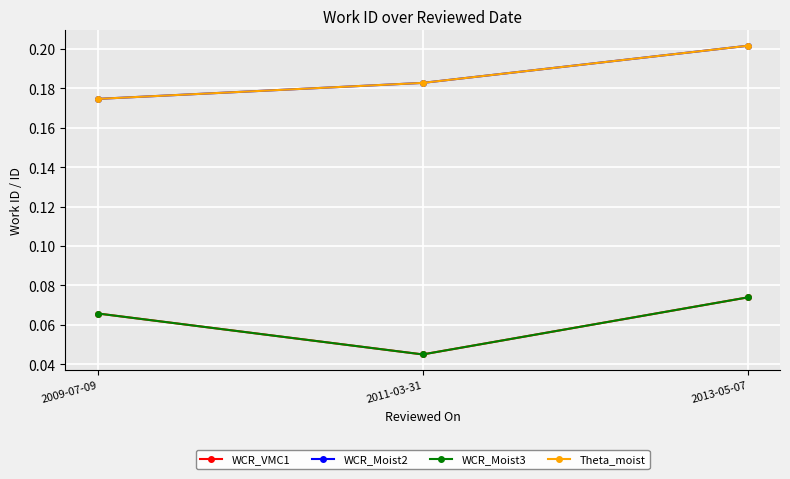

Does the chart have visible grid lines?

Yes